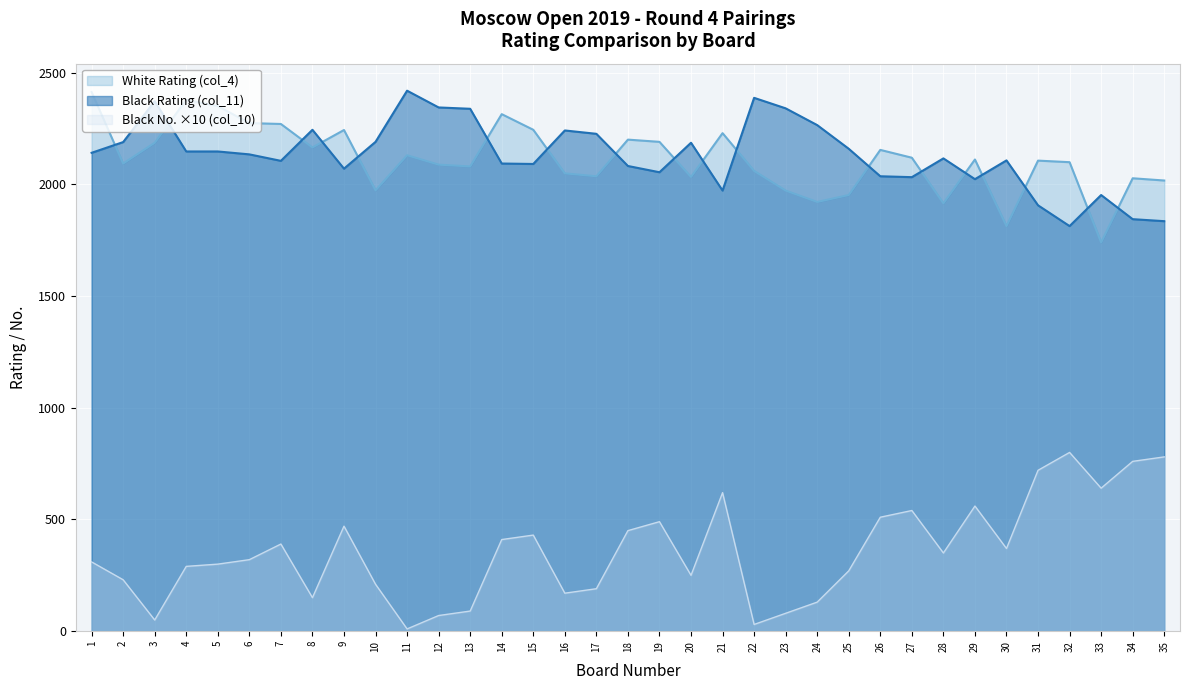

Reading left to right, extract all data points from this chart.

White Rating (col_4): 2413	2093	2186	2378	2350	2274	2270	2165	2243	1973	2130	2088	2080	2314	2244	2049	2036	2200	2190	2033	2229	2060	1972	1921	1952	2154	2119	1915	2111	1813	2106	2099	1740	2027	2017
Black Rating (col_11): 2141	2189	2372	2147	2147	2134	2105	2244	2070	2190	2419	2344	2338	2093	2091	2241	2226	2082	2054	2186	1972	2387	2340	2265	2159	2036	2032	2116	2023	2107	1906	1813	1952	1844	1835
Black No. (col_10): 310	230	50	290	300	320	390	150	470	210	10	70	90	410	430	170	190	450	490	250	620	30	80	130	270	510	540	350	560	370	720	800	640	760	780